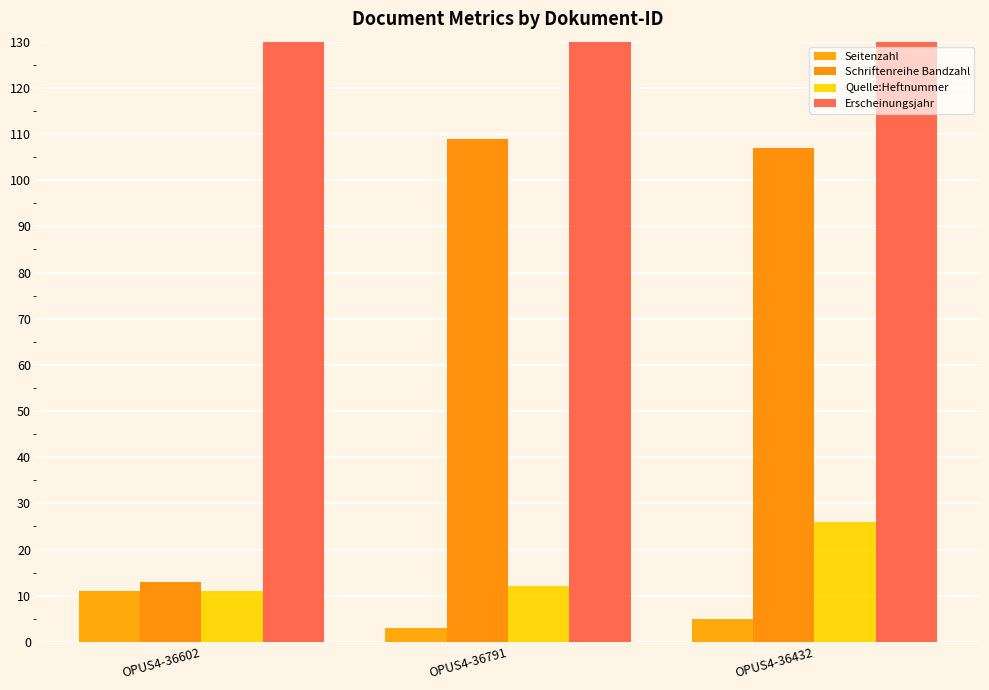

How many bars are there in each group?

4